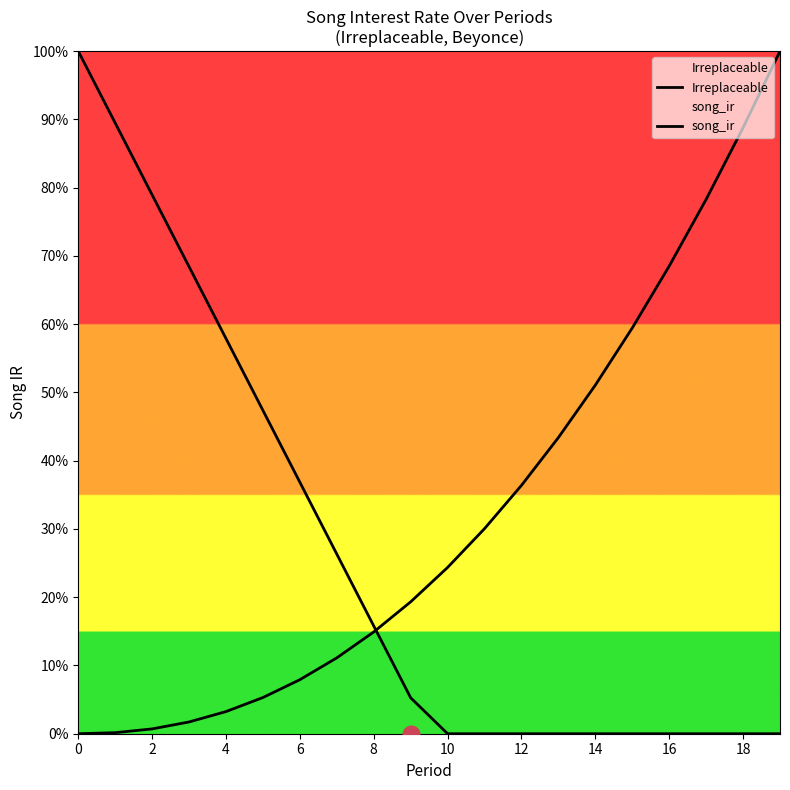

What are all the series names shown in the legend?

Irreplaceable, song_ir